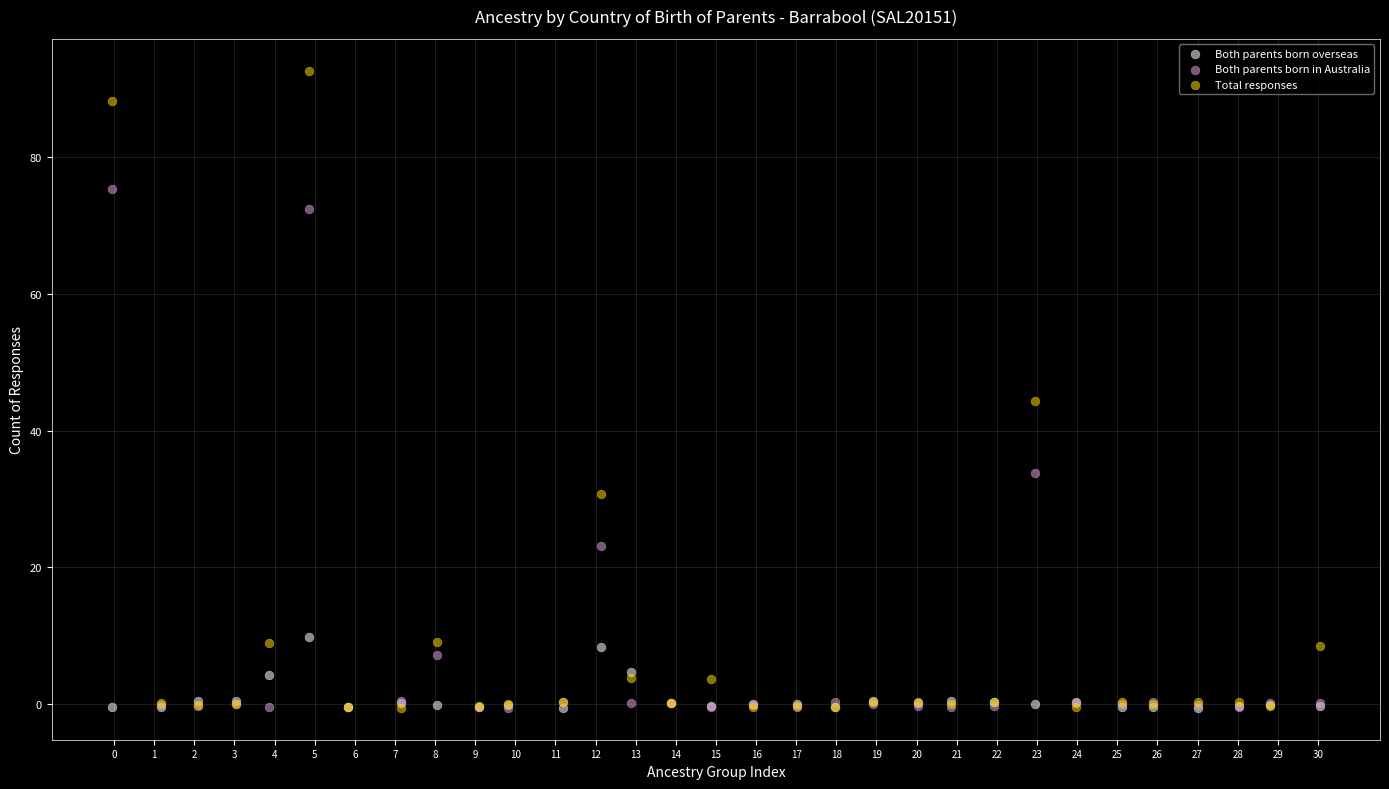

In the Both parents born in Australia series, what Y value is closest to 37?

33.8